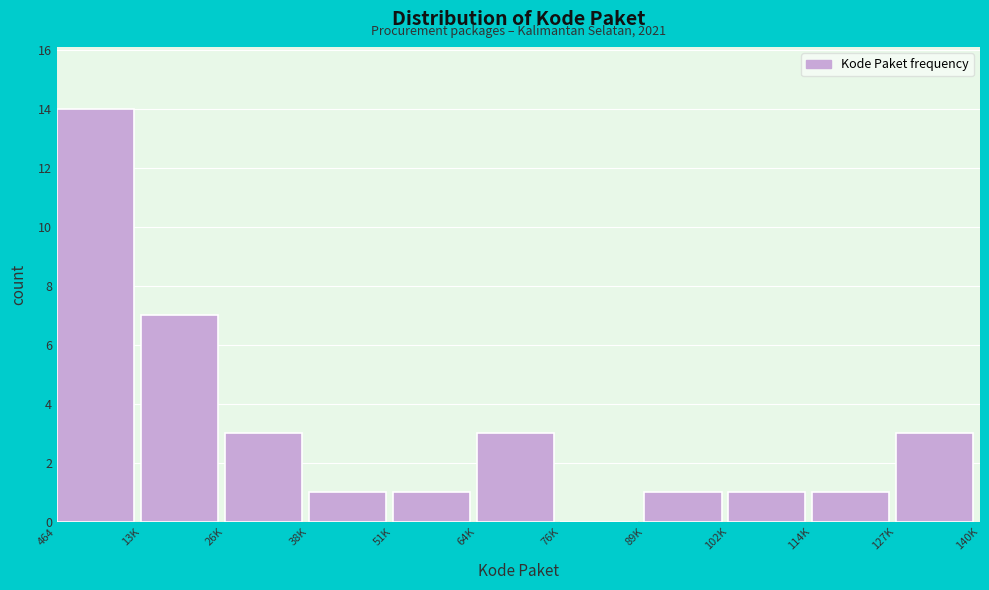

Reading left to right, list all the values displayed in this chart.

464=14	13K=7	26K=3	38K=1	51K=1	64K=3	76K=0	89K=1	102K=1	114K=1	127K=3